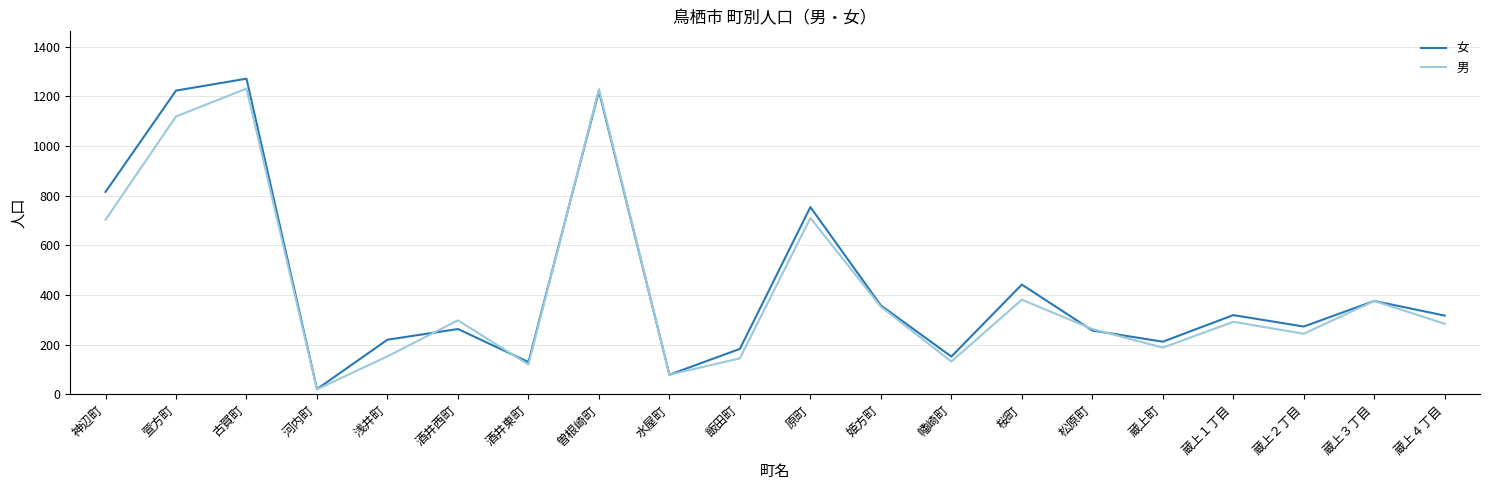

What is the difference between the maximum and minimum values in the 女 series?

1250